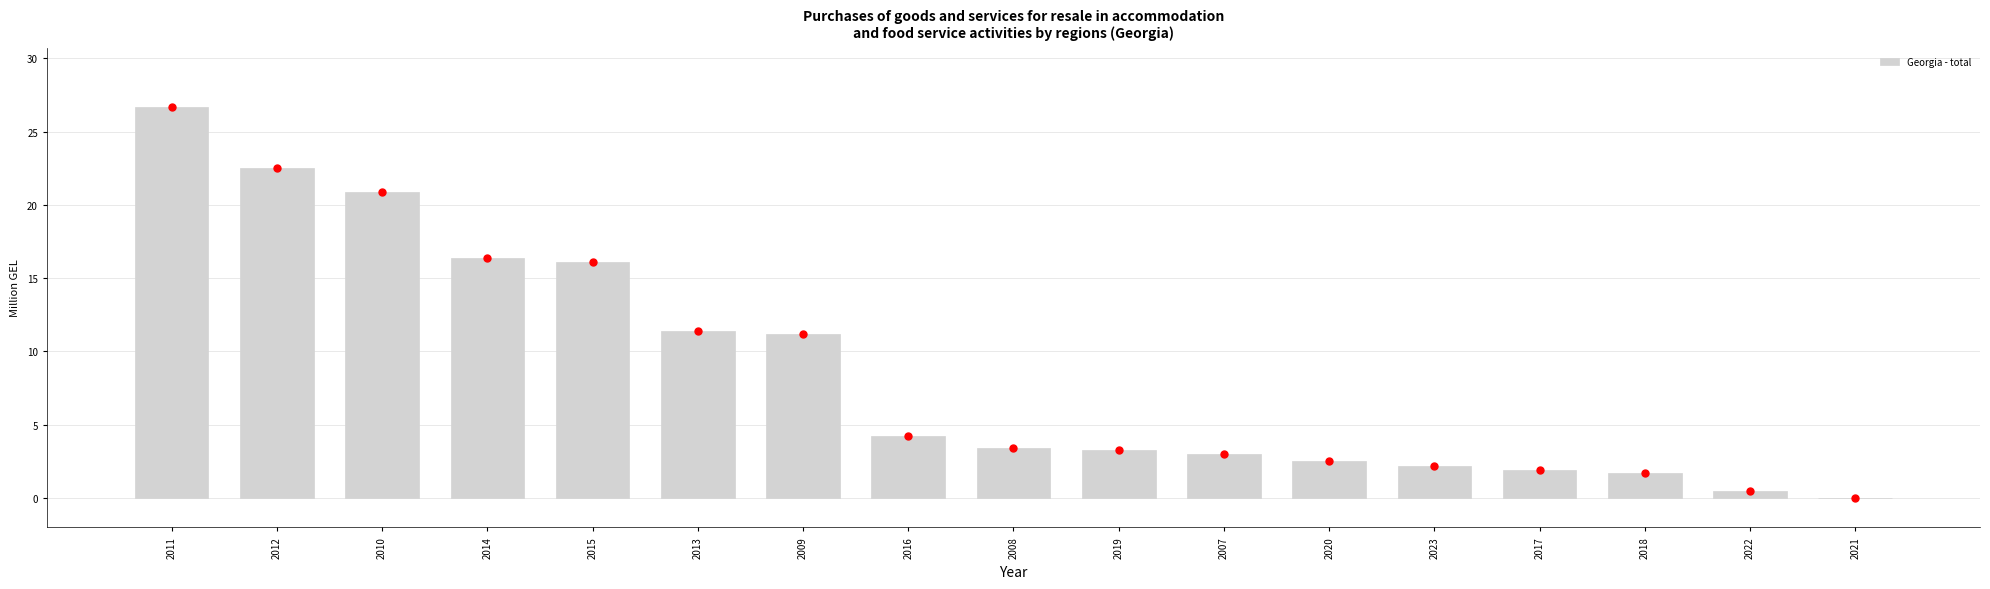

Which has a higher value, 2013 or 2010?

2010